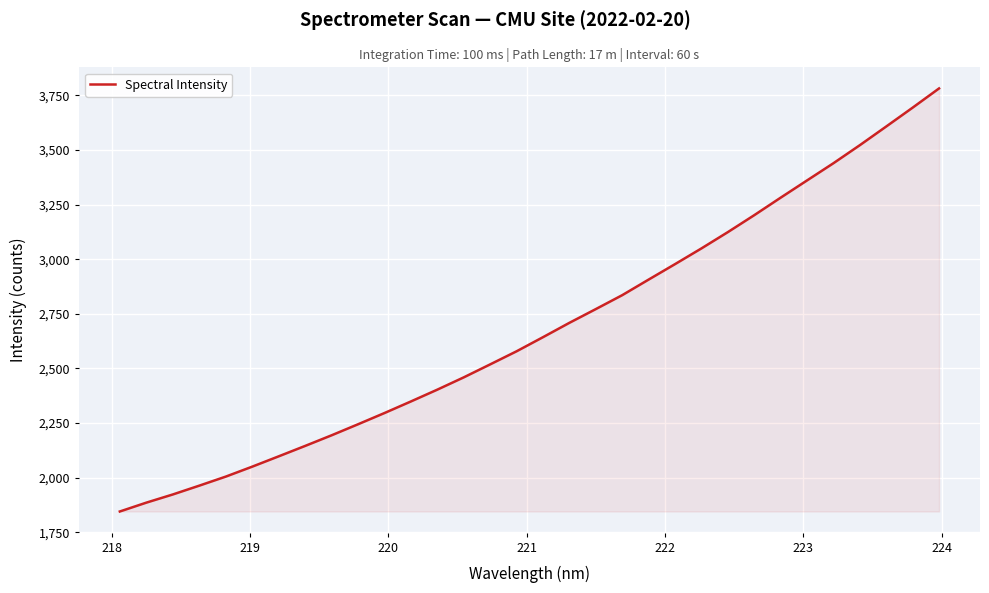

What is the difference between the maximum and minimum values?

1935.7